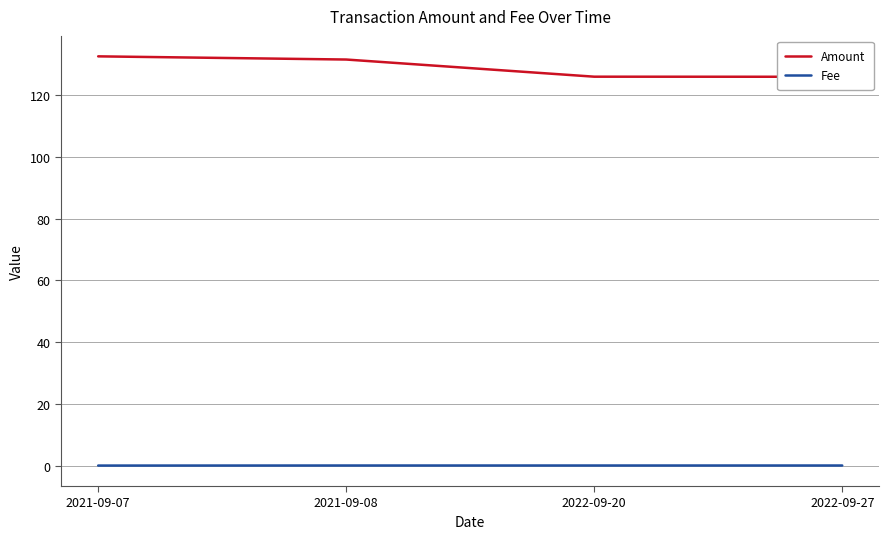

True or false: Amount has a value of 132.6 at 2021-09-07.

True